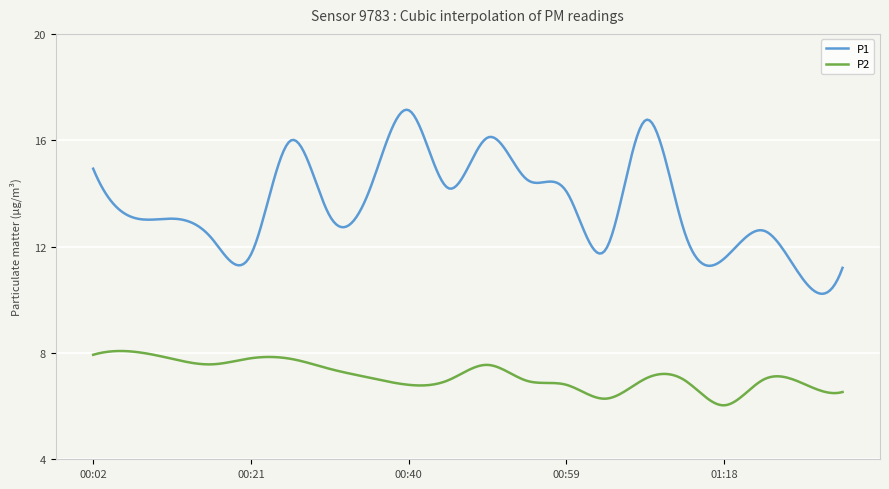

List the series in order of their overall mean, lowest first.

P2, P1